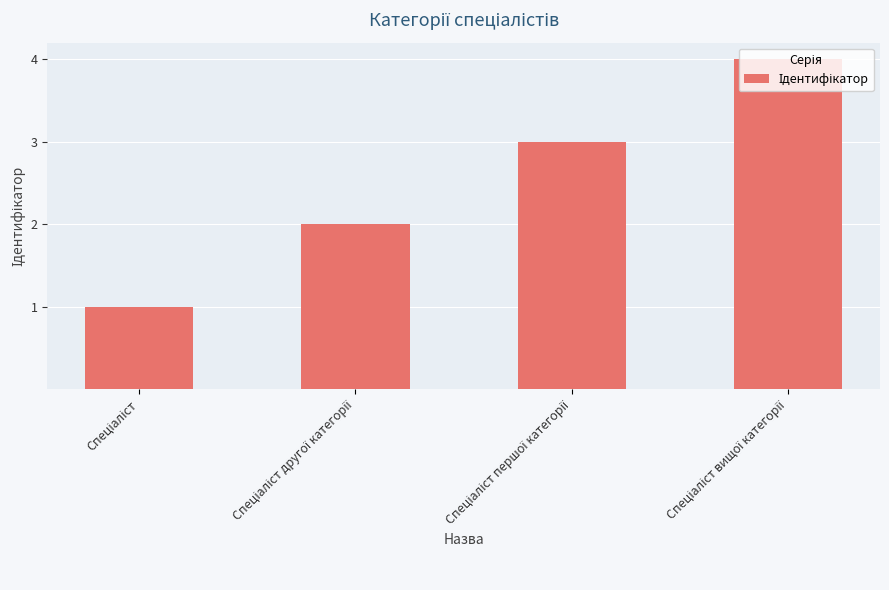

What is the sum of all values?

10